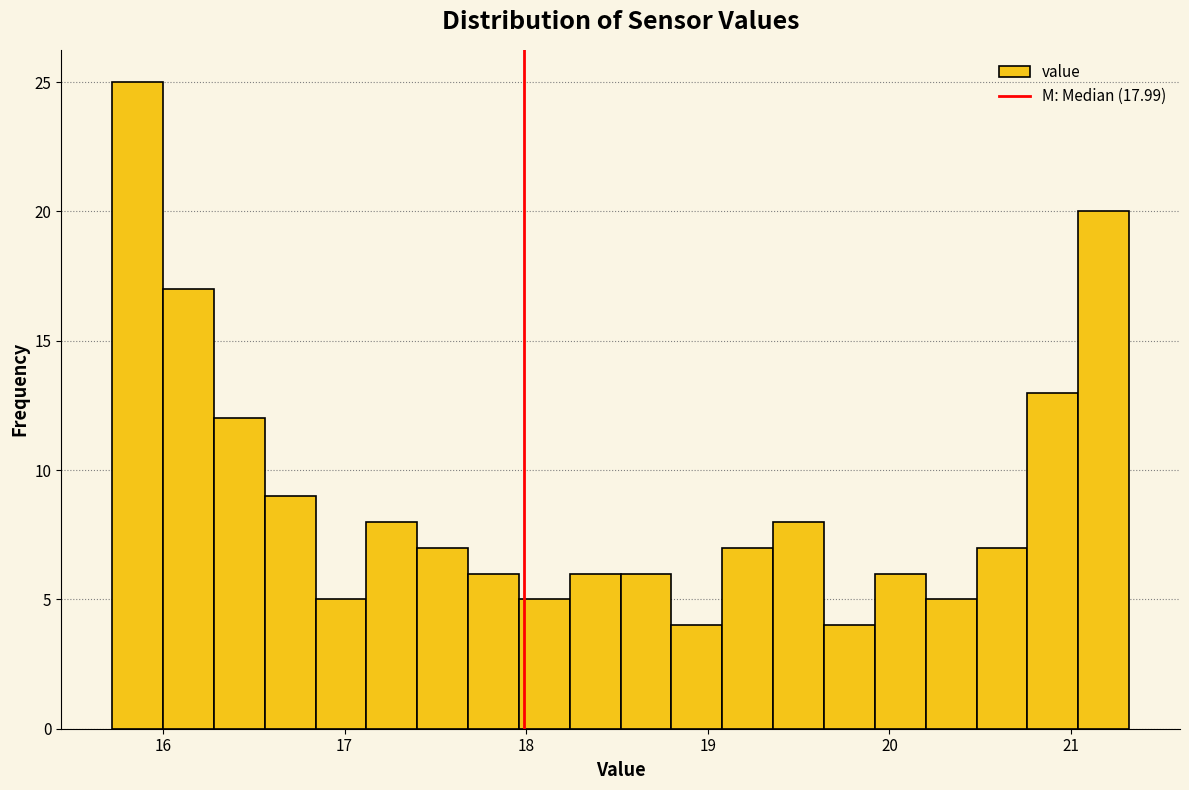

Read against the x-axis, roughly where is the centre of the tallest bar?

15.9